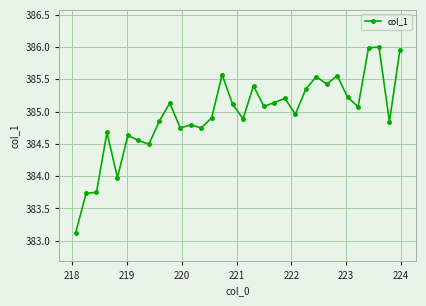

True or false: the data has more than 1 interior local peaks.

True